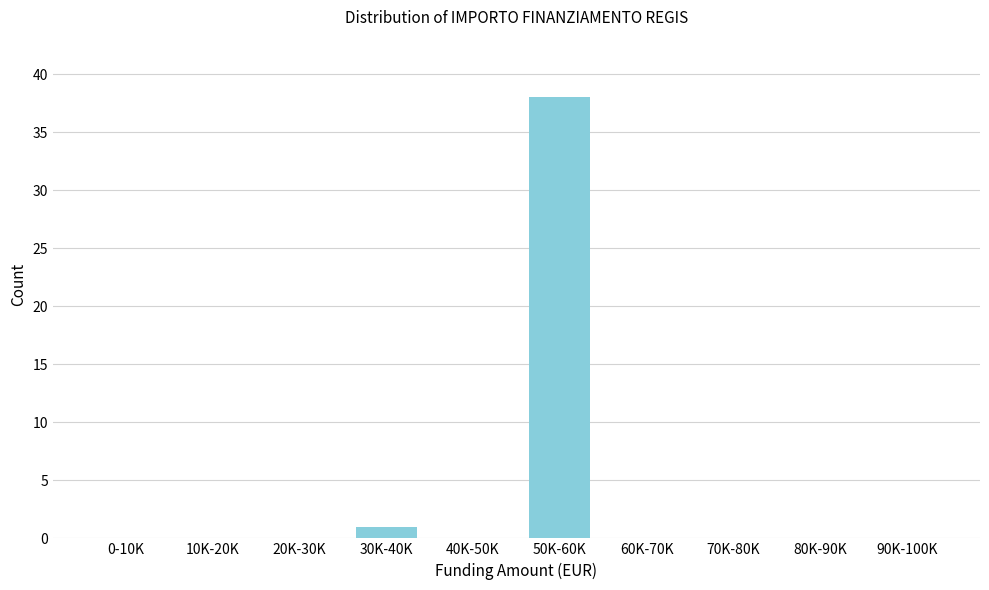

Reading right to left, list all the values displayed in this chart.

90K-100K=0	80K-90K=0	70K-80K=0	60K-70K=0	50K-60K=38	40K-50K=0	30K-40K=1	20K-30K=0	10K-20K=0	0-10K=0